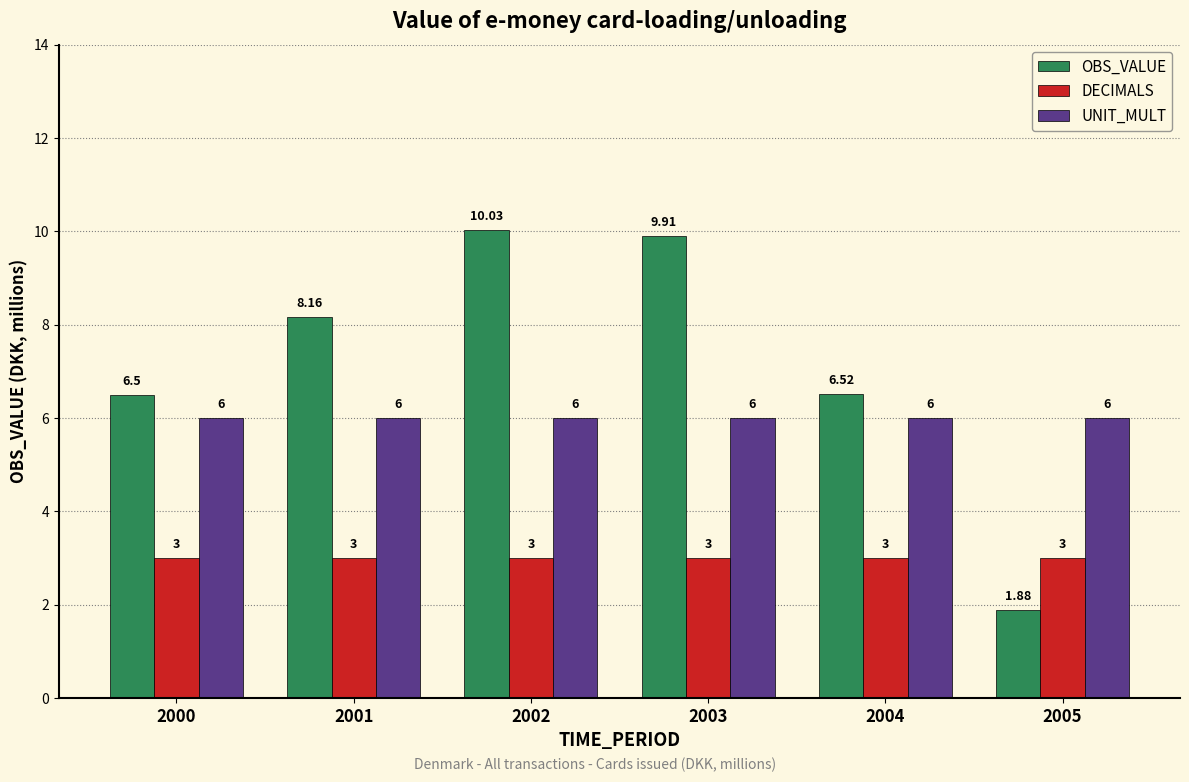

What are all the series names shown in the legend?

OBS_VALUE, DECIMALS, UNIT_MULT